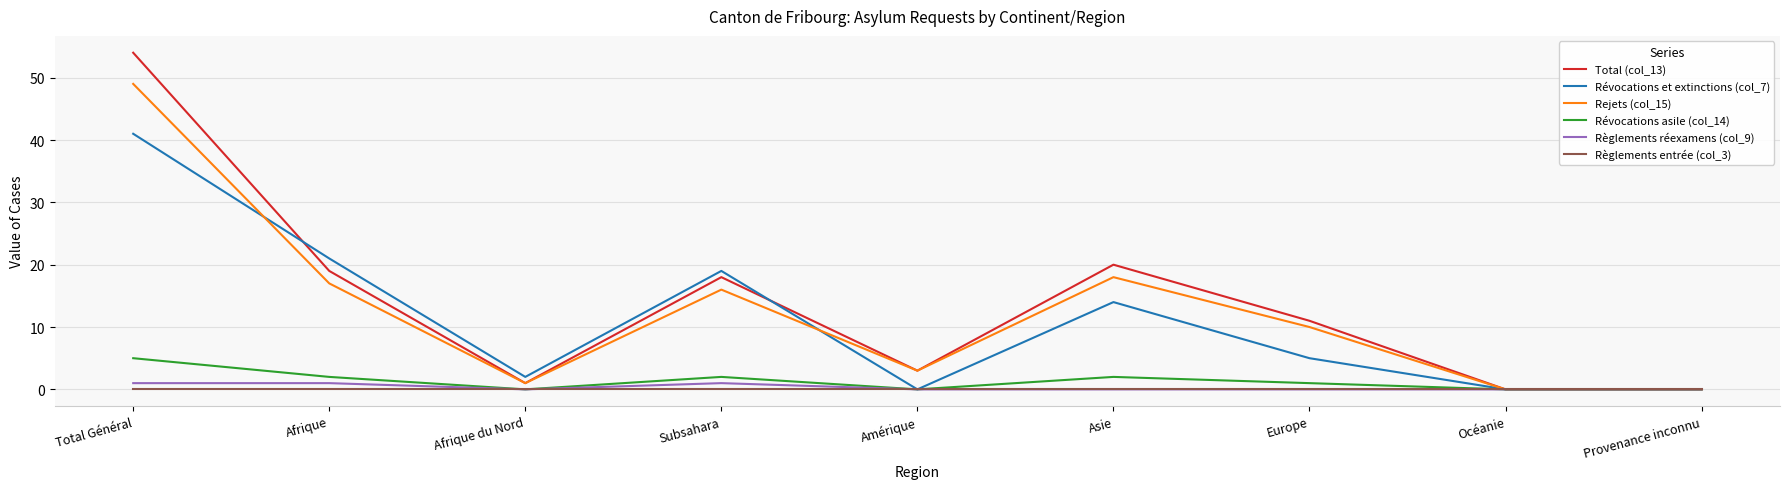

Reading right to left, what are all the values shown in this chart?

Total (col_13): 0	0	11	20	3	18	1	19	54
Révocations et extinctions (col_7): 0	0	5	14	0	19	2	21	41
Rejets (col_15): 0	0	10	18	3	16	1	17	49
Révocations asile (col_14): 0	0	1	2	0	2	0	2	5
Règlements réexamens (col_9): 0	0	0	0	0	1	0	1	1
Règlements entrée (col_3): 0	0	0	0	0	0	0	0	0